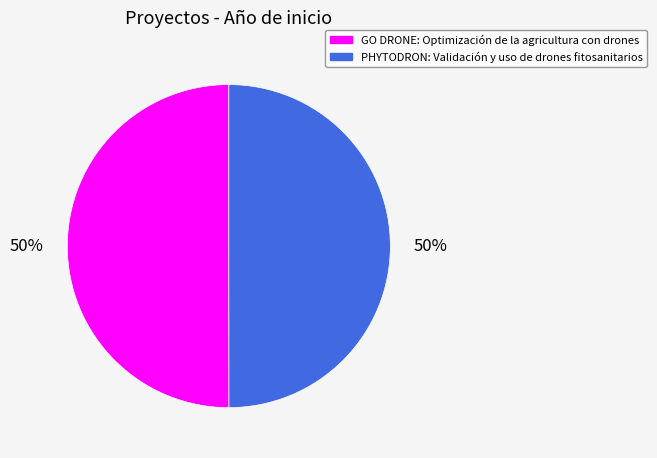

Combined, do GO DRONE: Optimización de la agricultura con drones and PHYTODRON: Validación y uso de drones fitosanitarios account for over 50%?

Yes